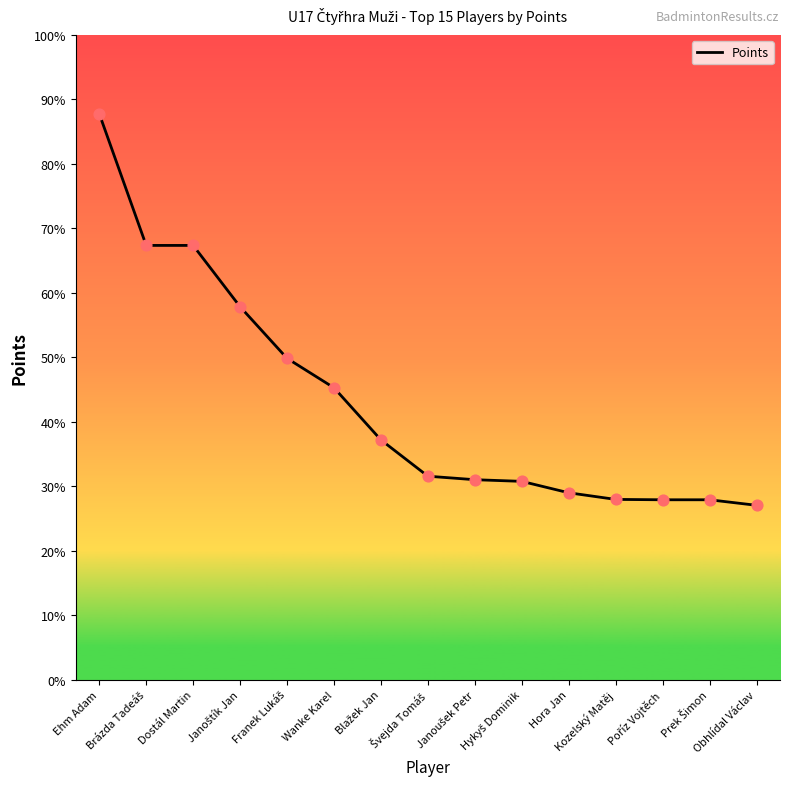

Is this an area chart (filled region under the line)?

No